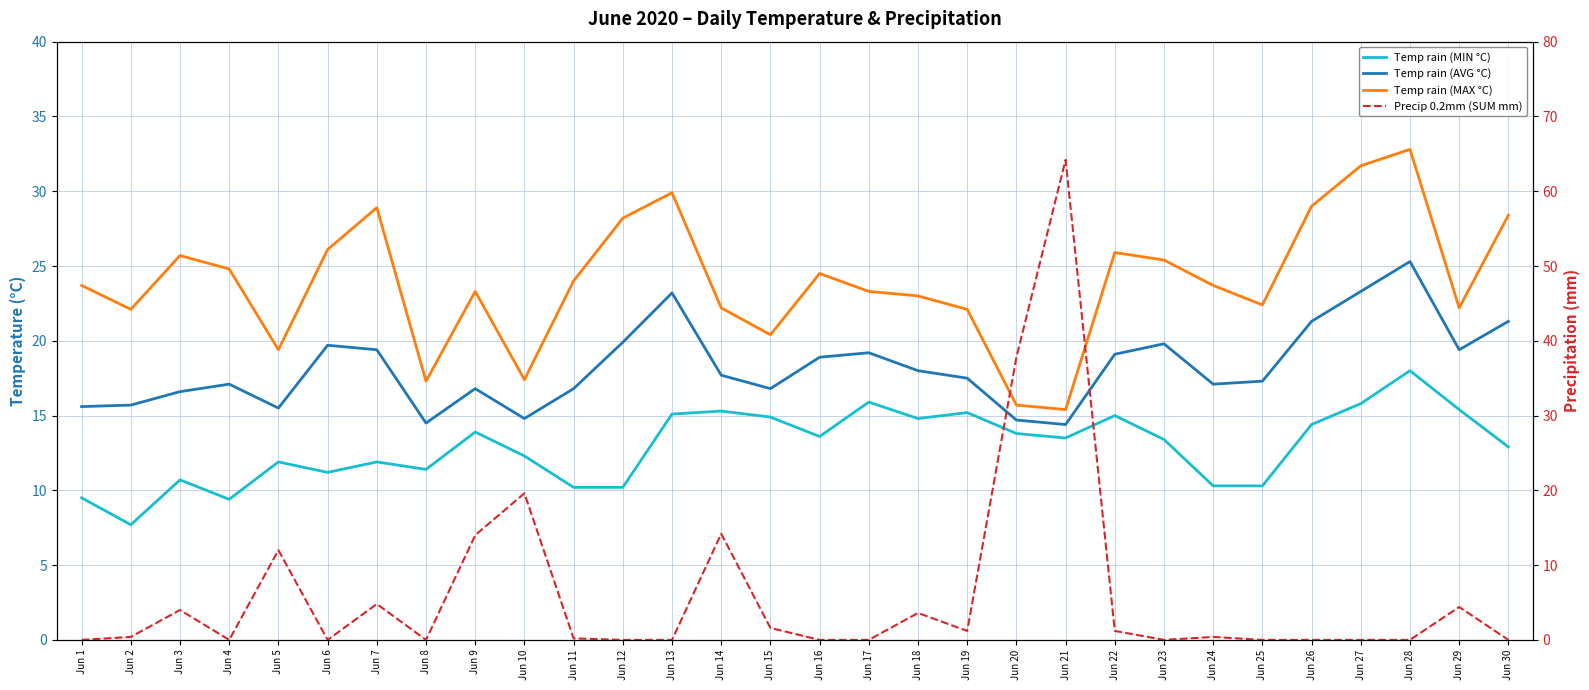

Which series has the widest spread of values?

Precip 0.2mm (SUM mm)